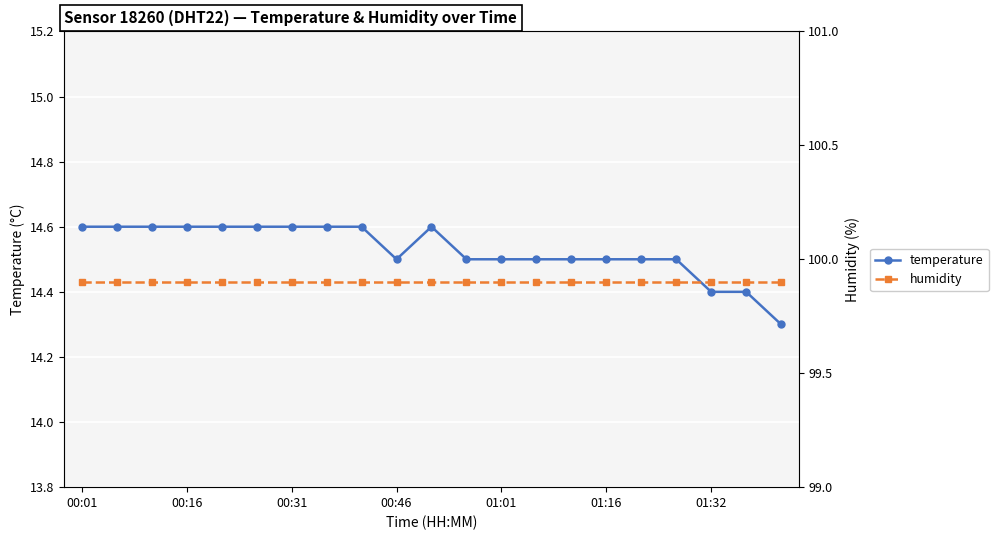

What is the highest value of the temperature series?

14.6